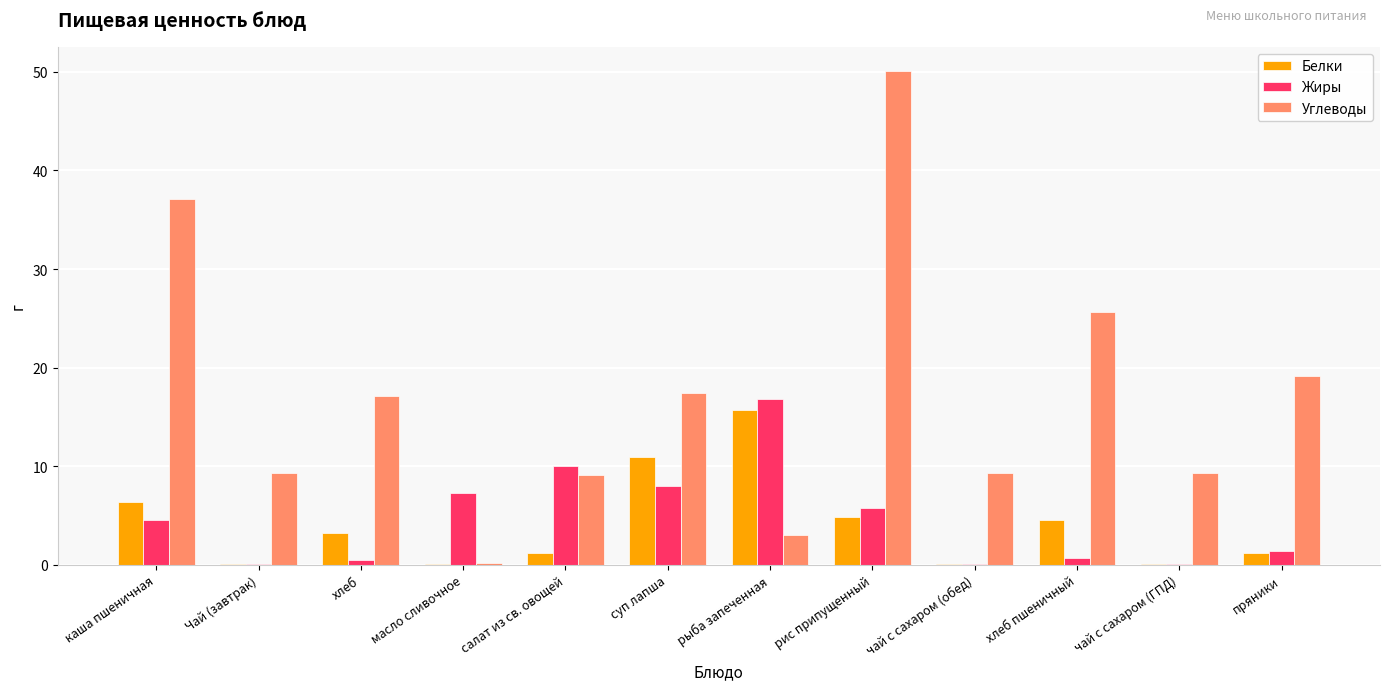

What are all the series names shown in the legend?

Белки, Жиры, Углеводы